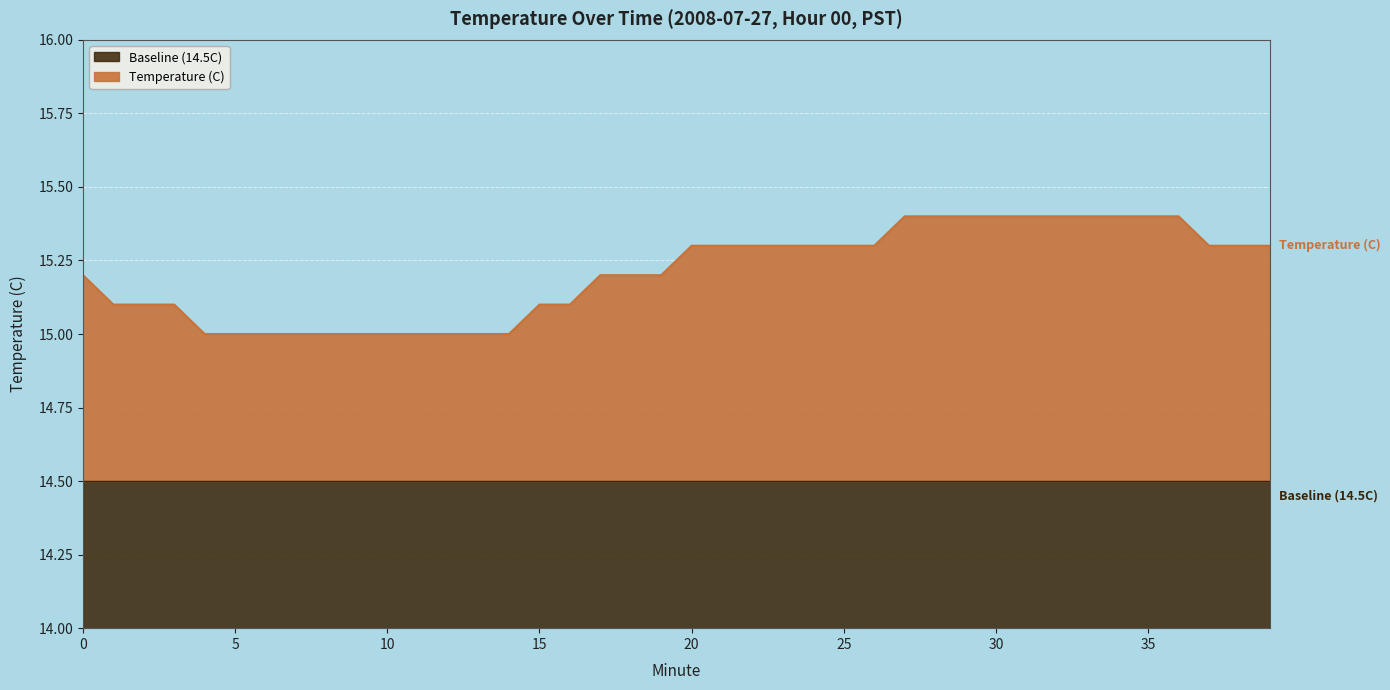

How many lines are shown in the chart?

2